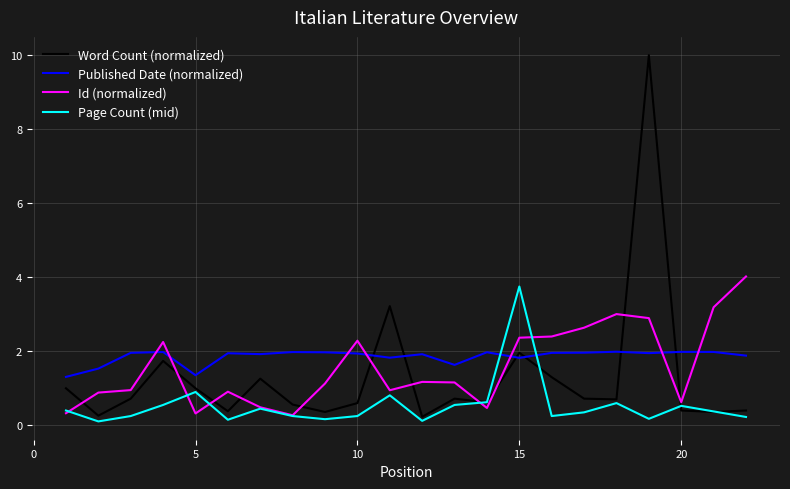

Which series has the largest range (max minus min)?

Word Count (normalized)